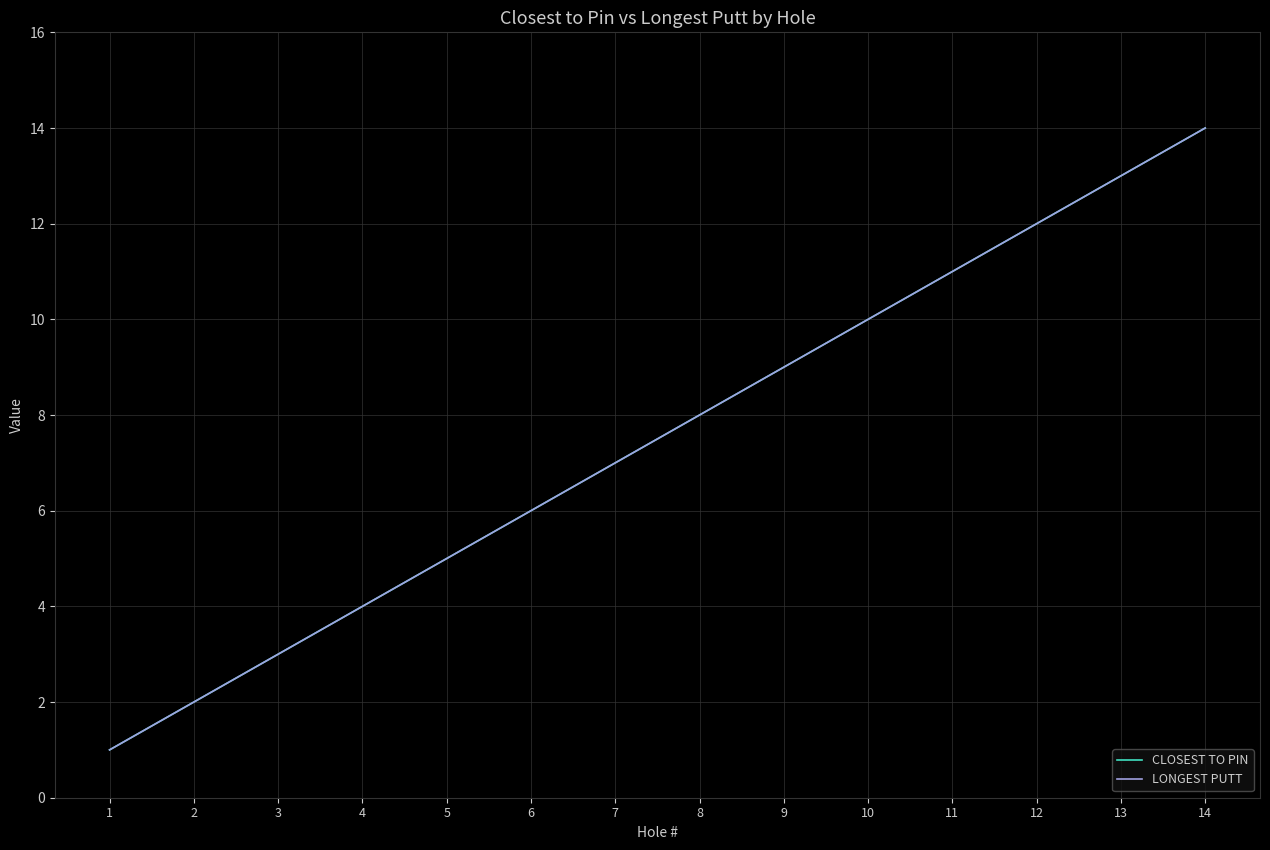

What is the average value of the LONGEST PUTT series?

8